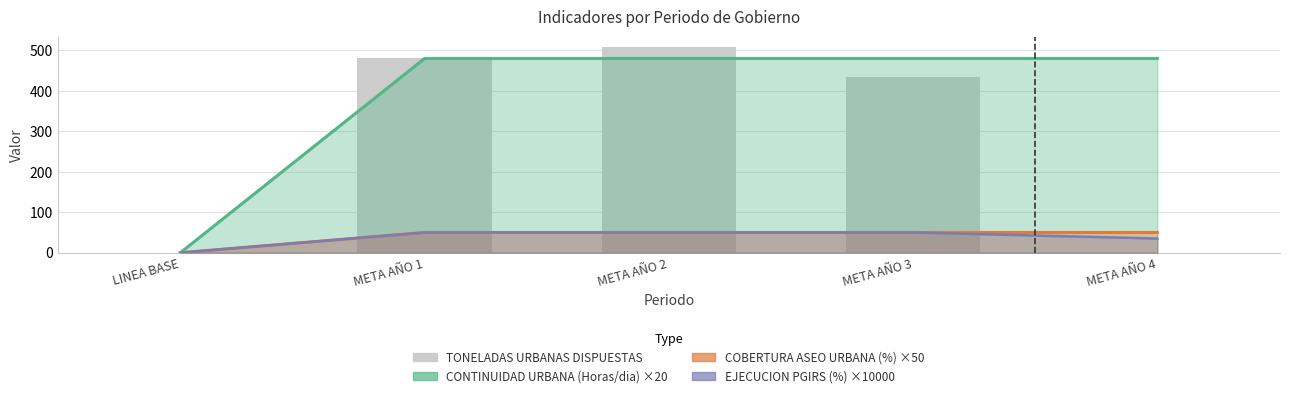

Which has a higher value, META AÑO 4 or META AÑO 2?

META AÑO 2